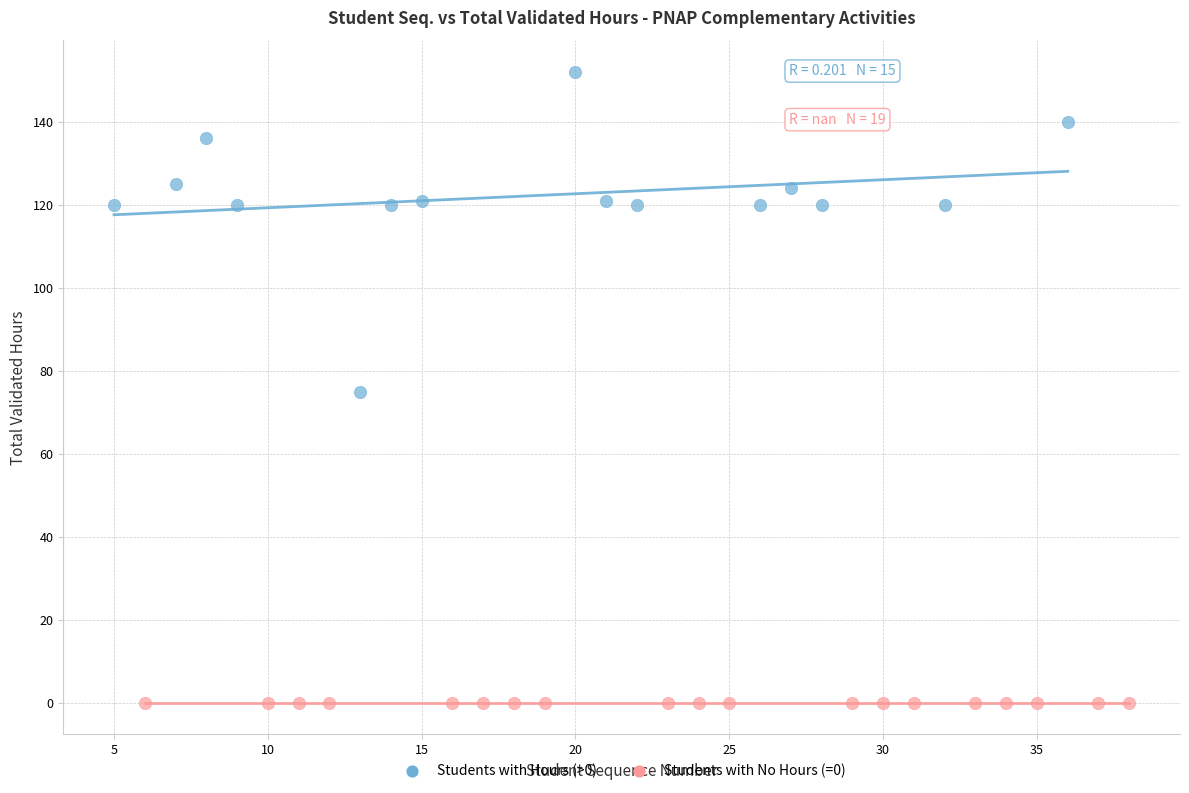

Which series contains the highest Y value?

Students with Hours (>0)